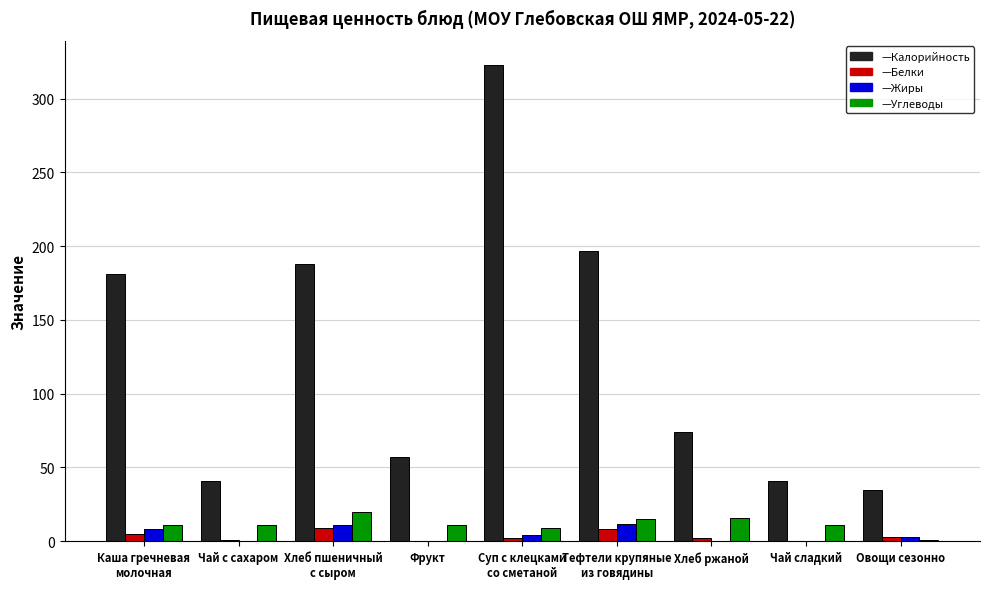

What is the total value across all series at Хлеб ржаной?

92